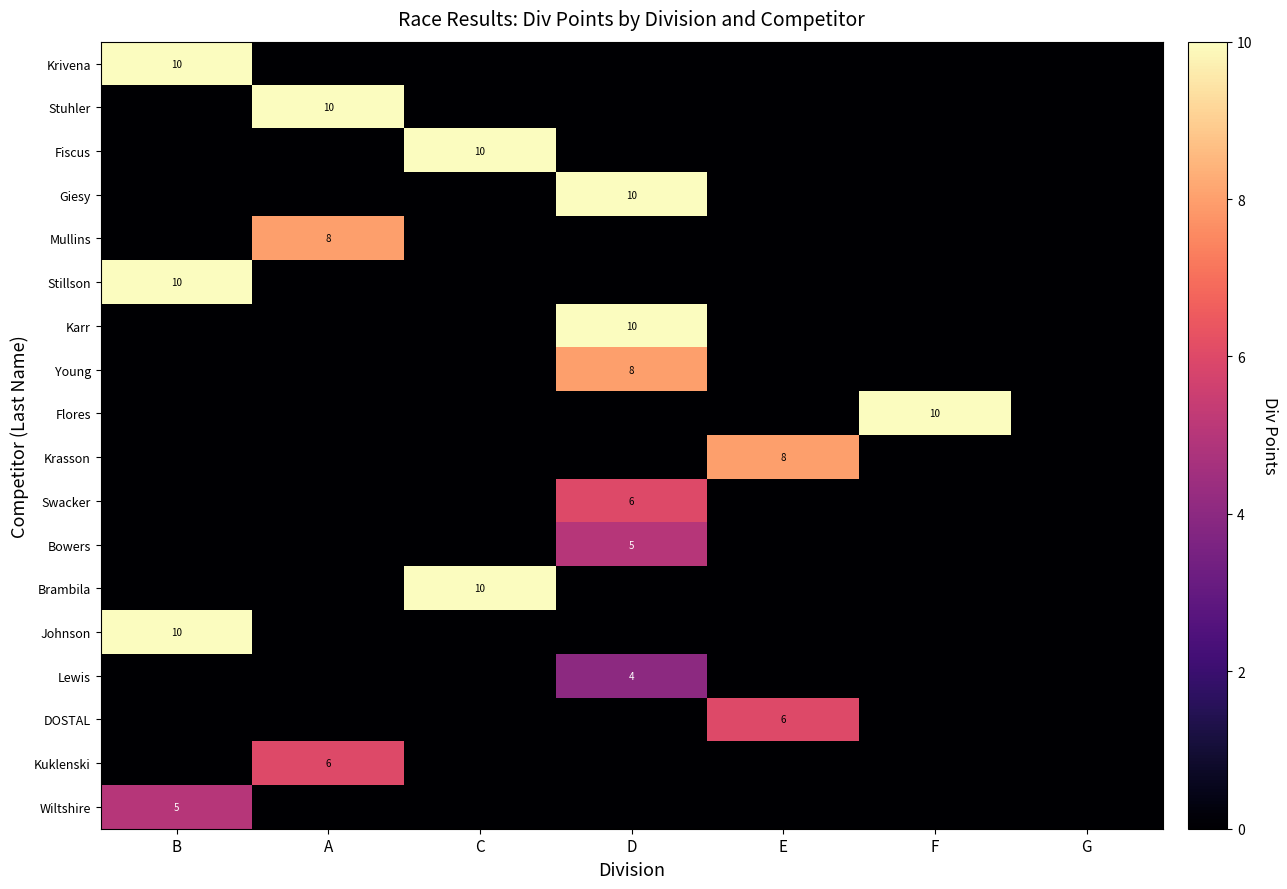

Rank the series by their maximum value, from highest to lowest.

Krivena, Stuhler, Fiscus, Giesy, Stillson, Karr, Flores, Brambila, Johnson, Mullins, Young, Krasson, Swacker, DOSTAL, Kuklenski, Bowers, Wiltshire, Lewis